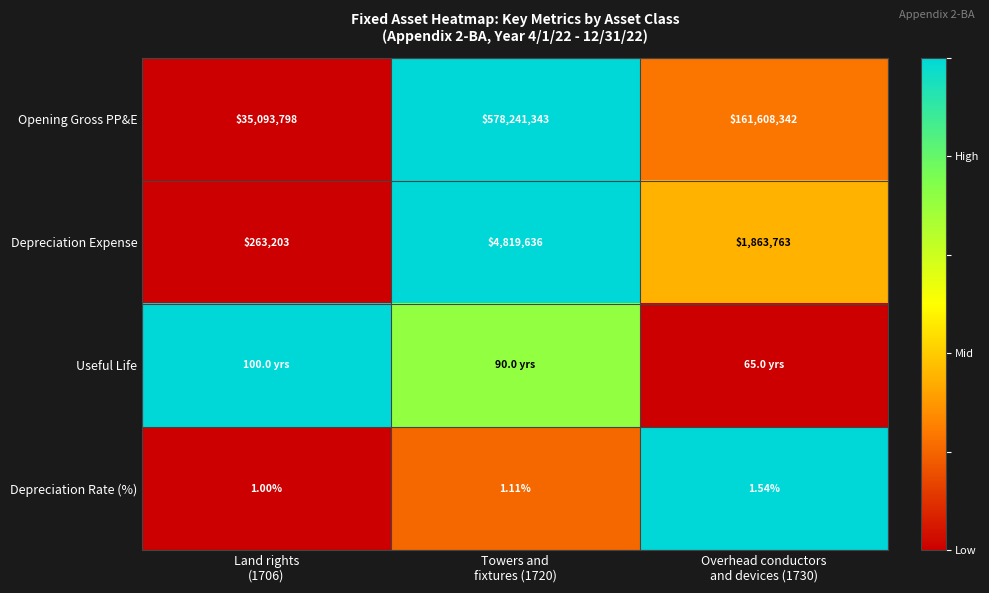

At which category is the sum across all series the highest?

Towers and
fixtures (1720)